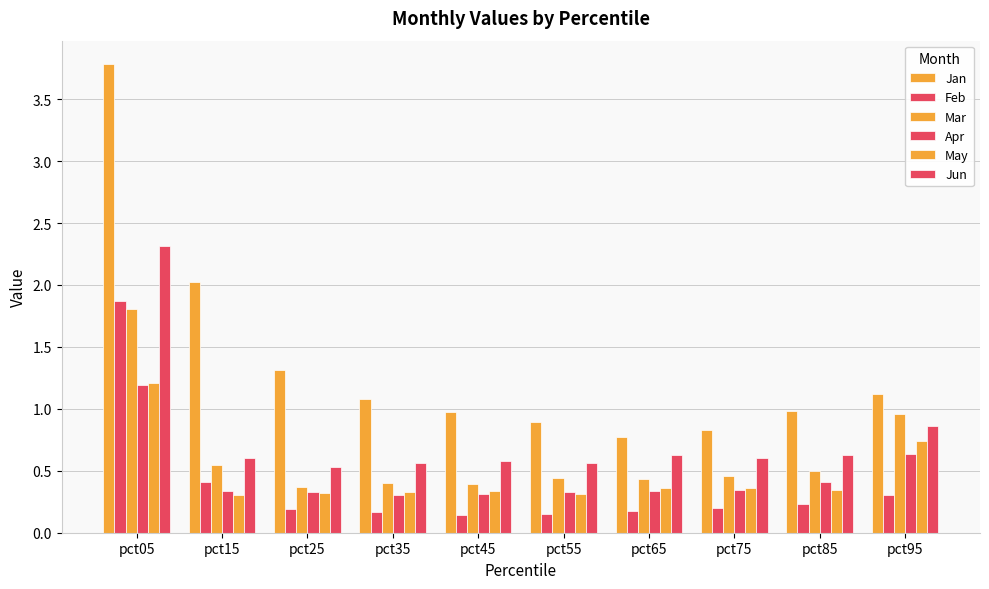

What is the difference between the Jan values at pct85 and pct75?

0.1